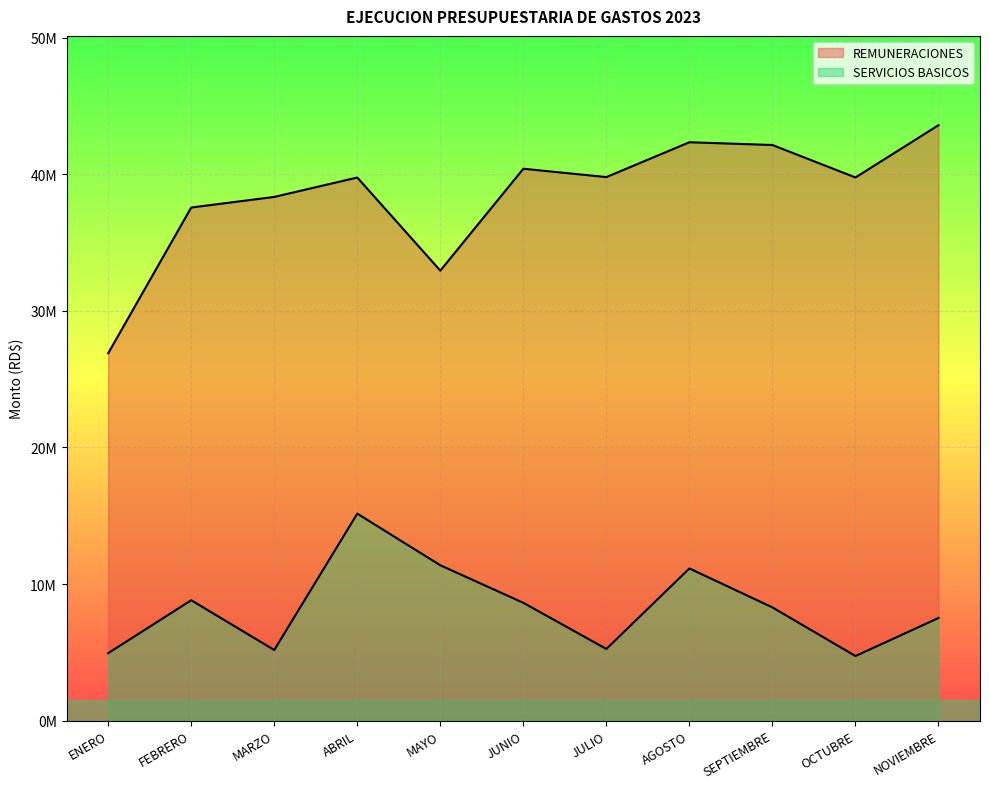

At which category does SERVICIOS BASICOS reach its first local peak?

FEBRERO